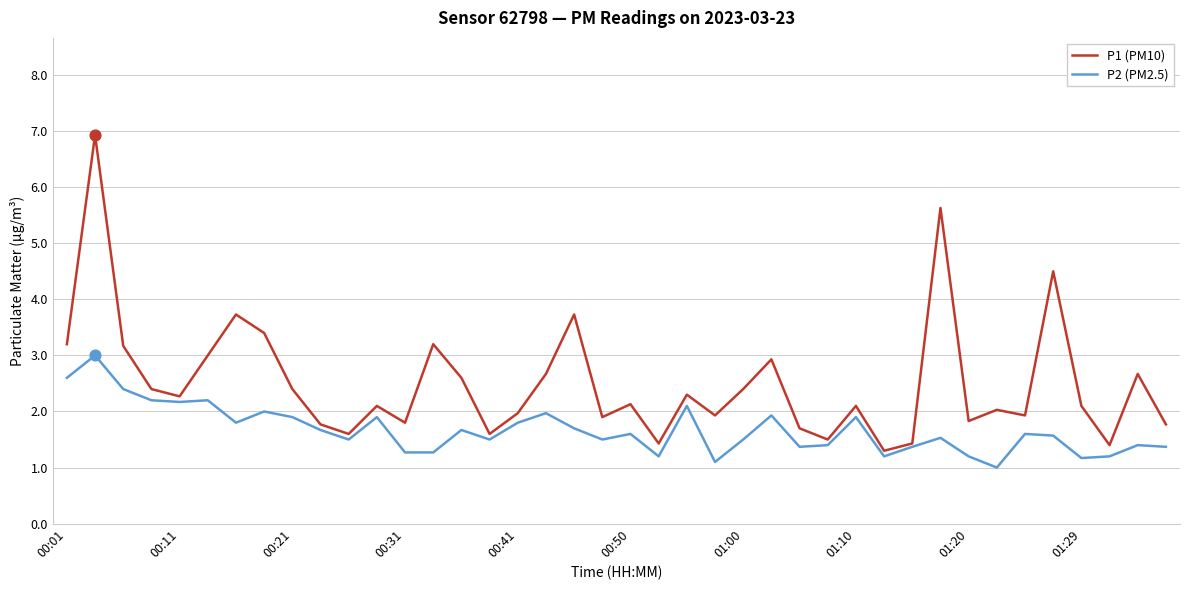

Which series has the largest total across all categories?

P1 (PM10)